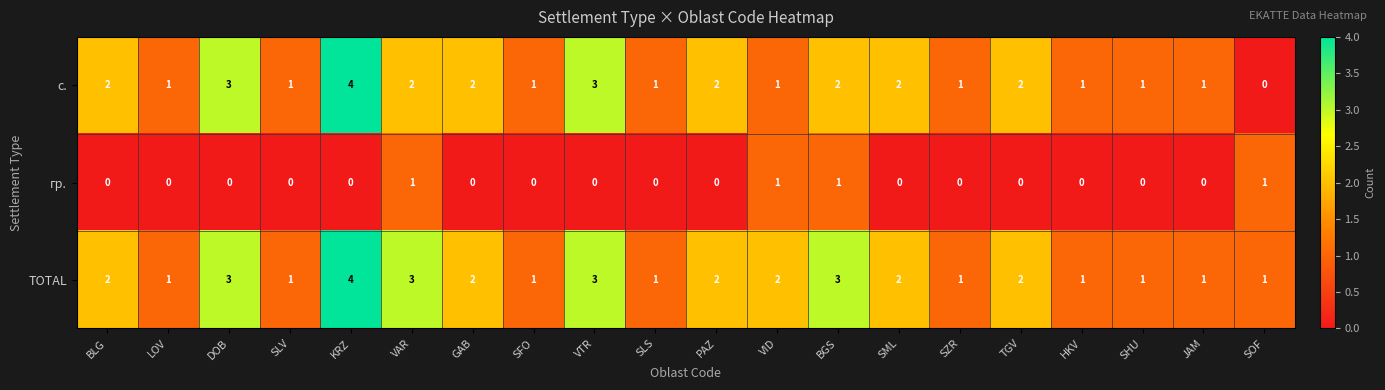

Which series has the largest range (max minus min)?

с.